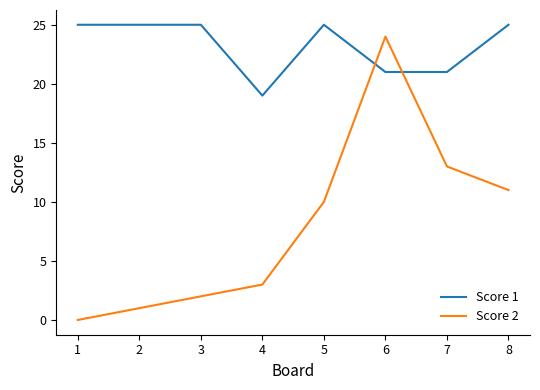

Which series has the widest spread of values?

Score 2